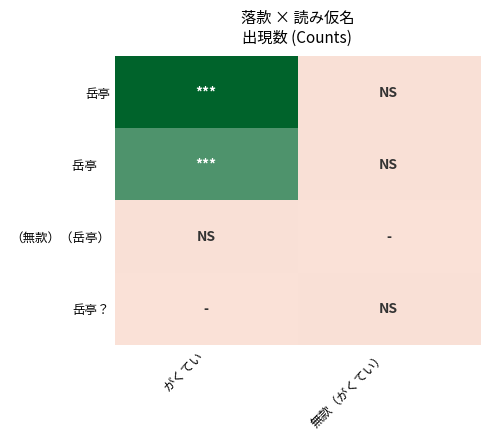

At how many categories does at least one series exceed 41?

1